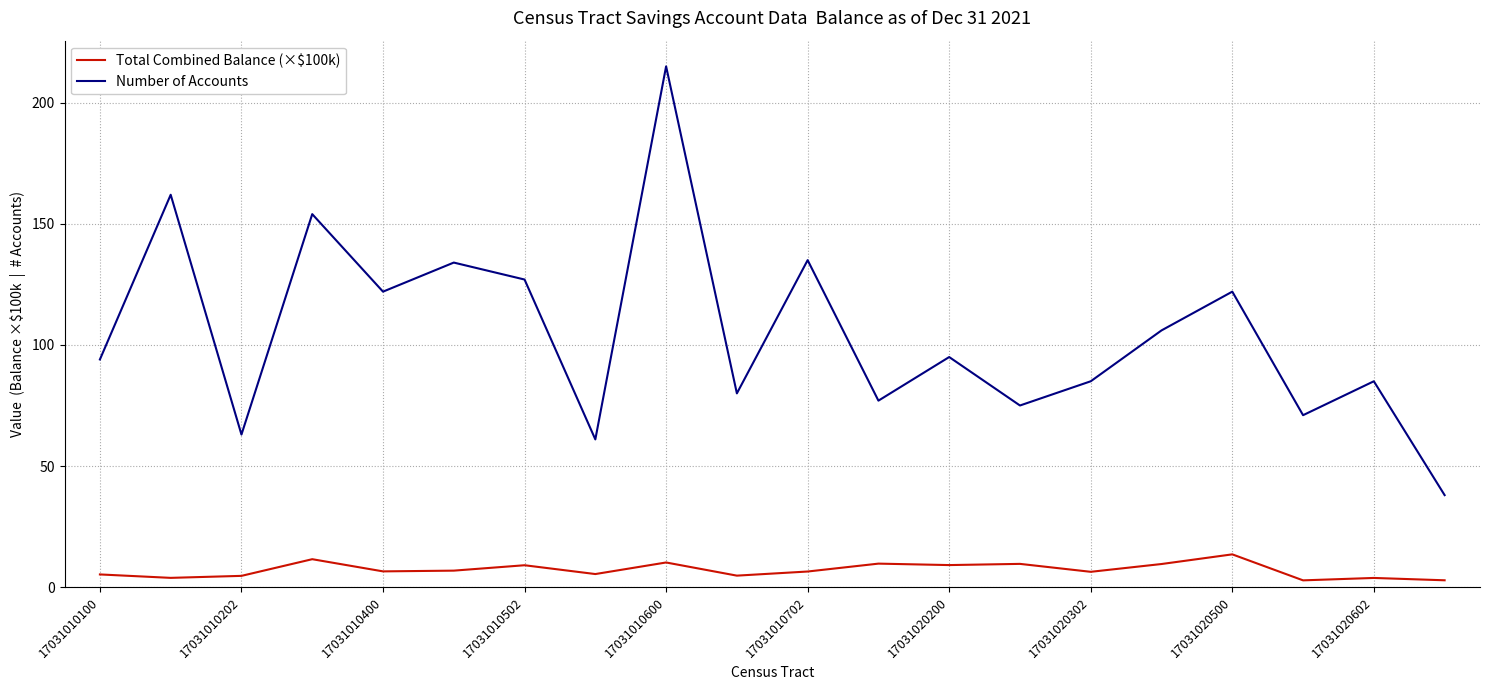

Does the chart display data point markers on the line(s)?

No